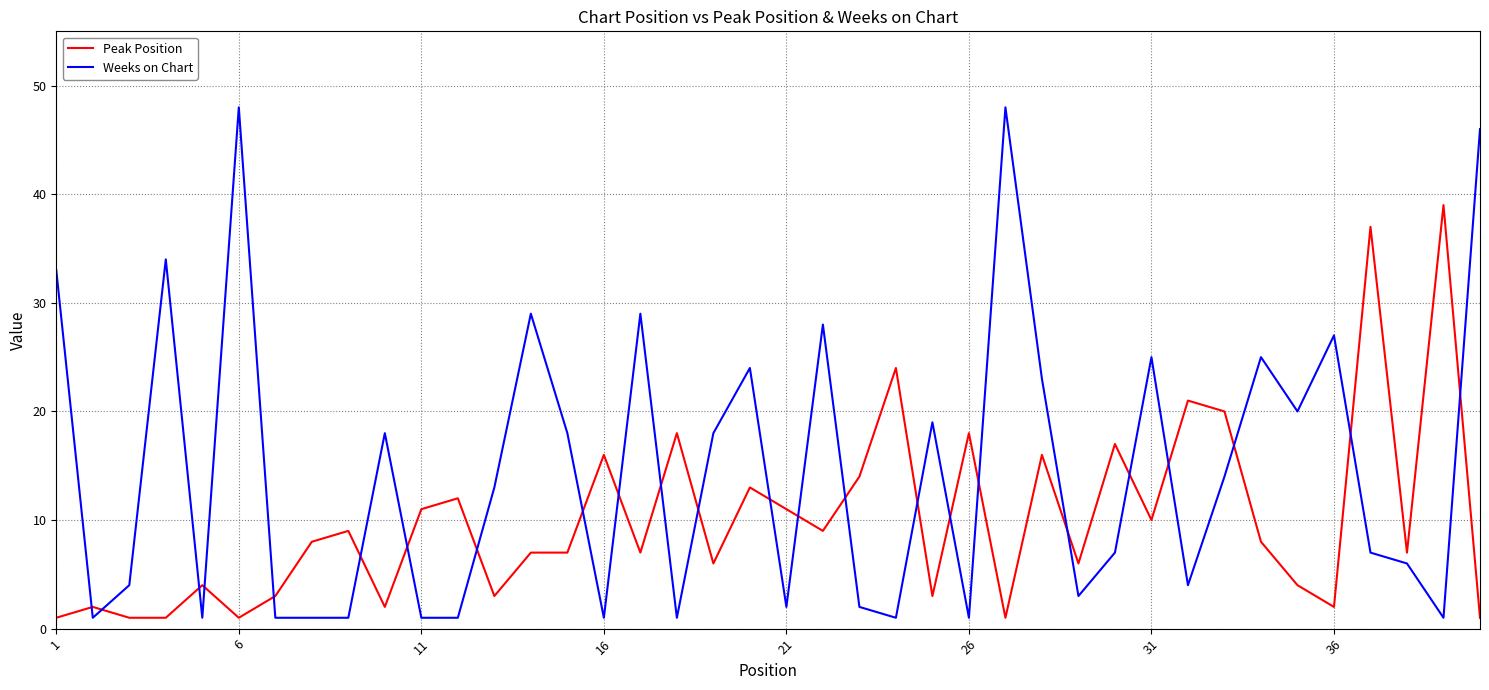

How many times do Weeks on Chart and Peak Position cross each other?

24